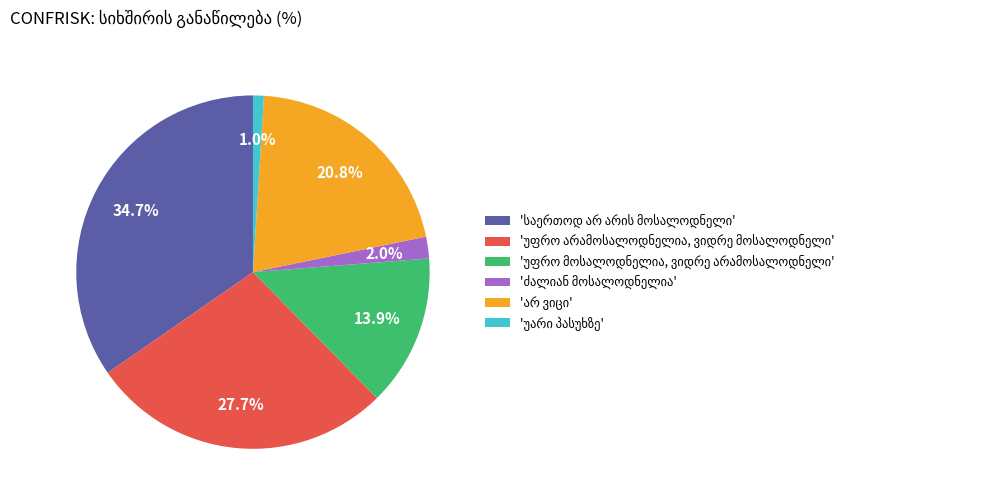

How many slices are in this pie chart?

6